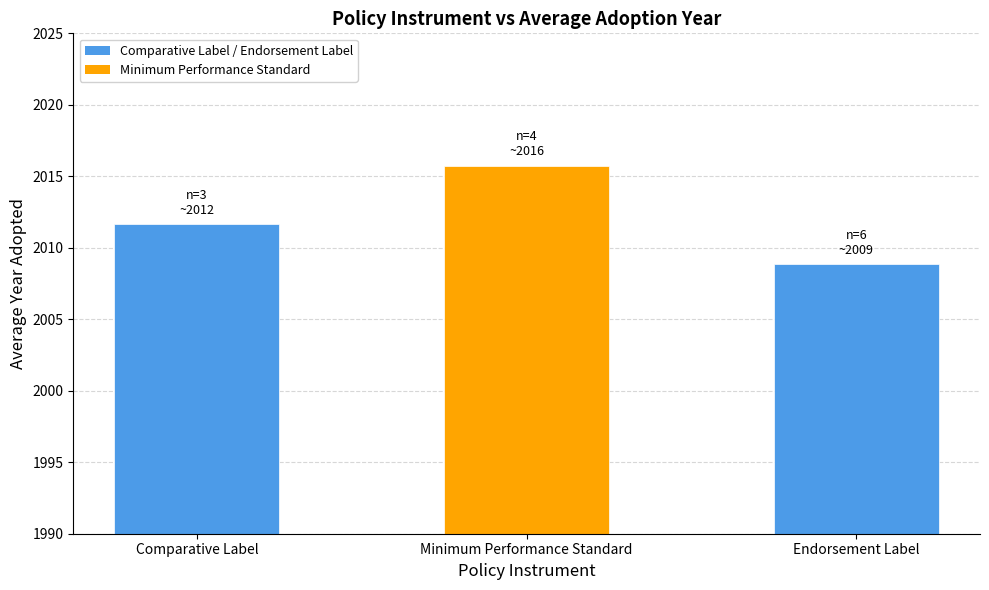

What is the approximate value at Minimum Performance Standard?

2015.8